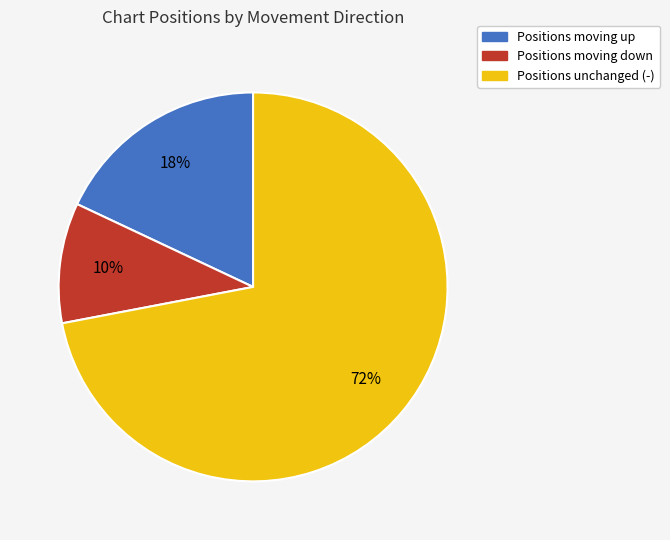

To the nearest percent, what is the average slice percentage?

33%